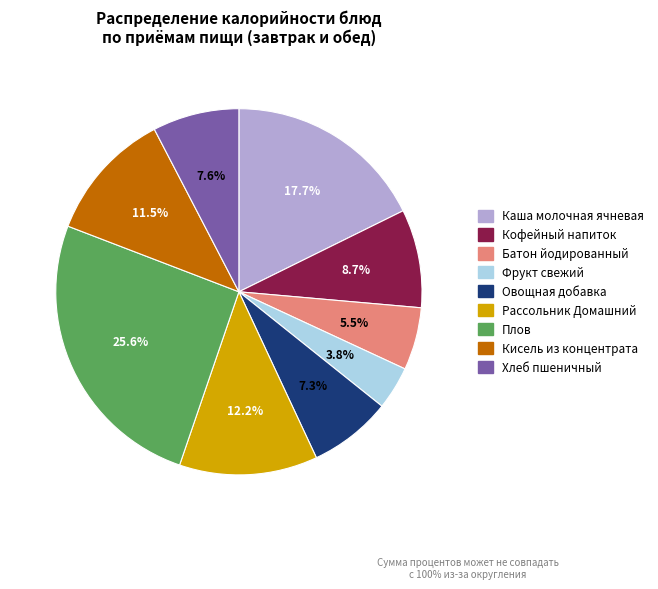

To the nearest percent, what portion does Фрукт свежий represent?

4%